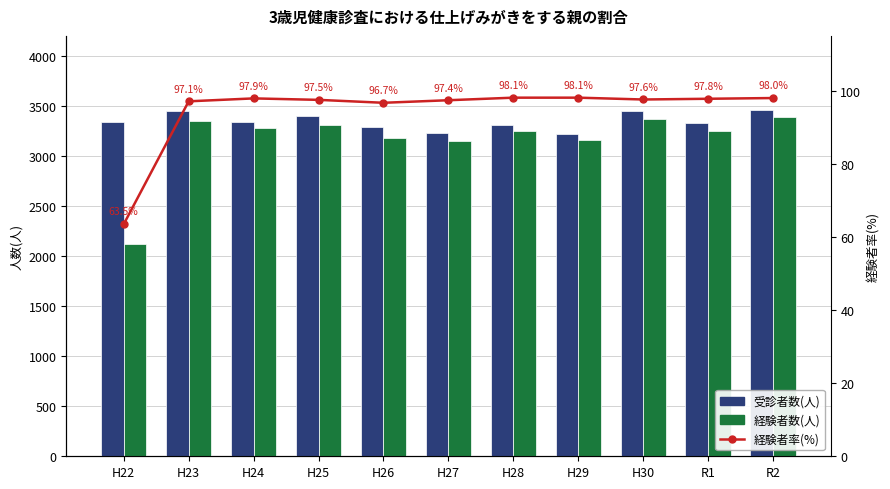

What is the difference between the 受診者数(人) values at H26 and H30?

161.0